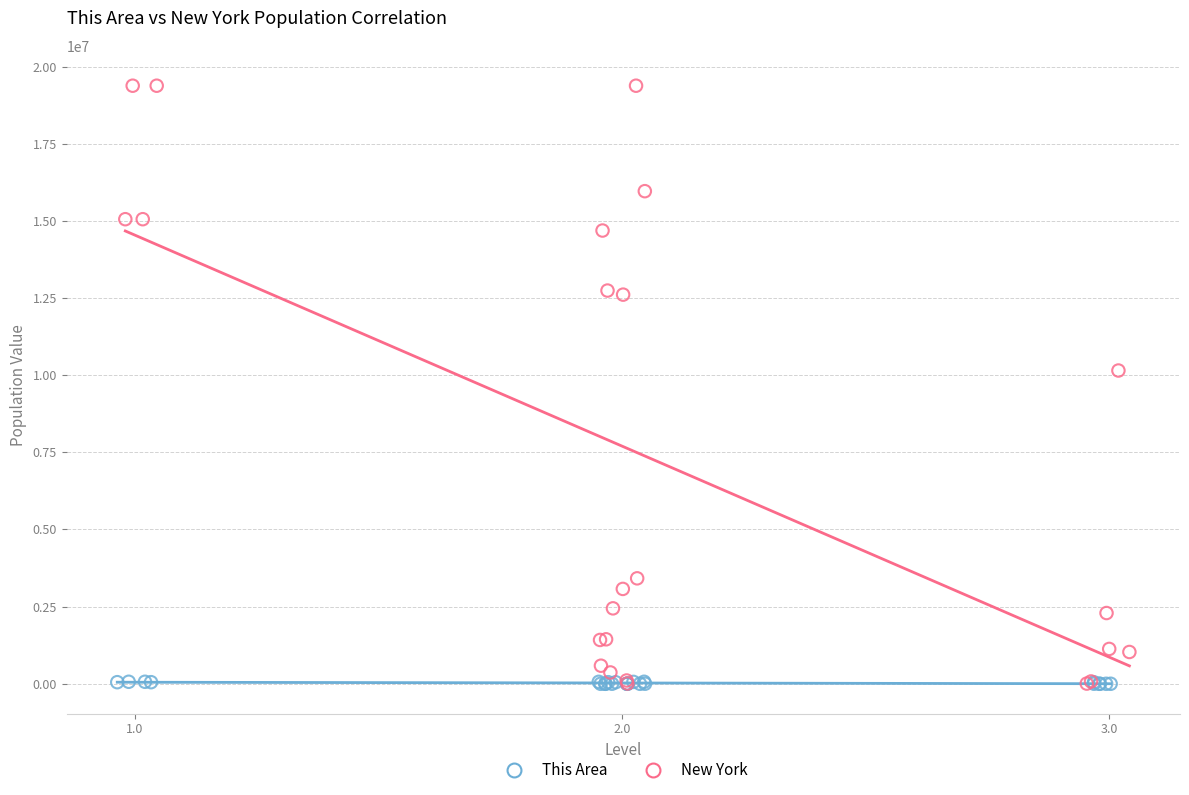

Which series contains the highest Y value?

New York